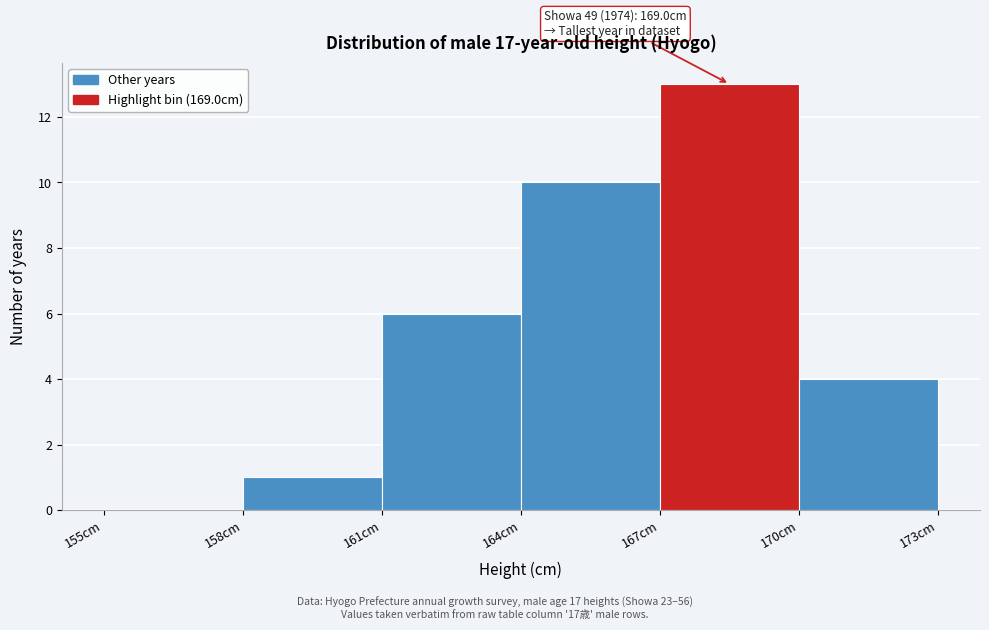

Over which range of the x-axis is the bar tallest?

167 to 170